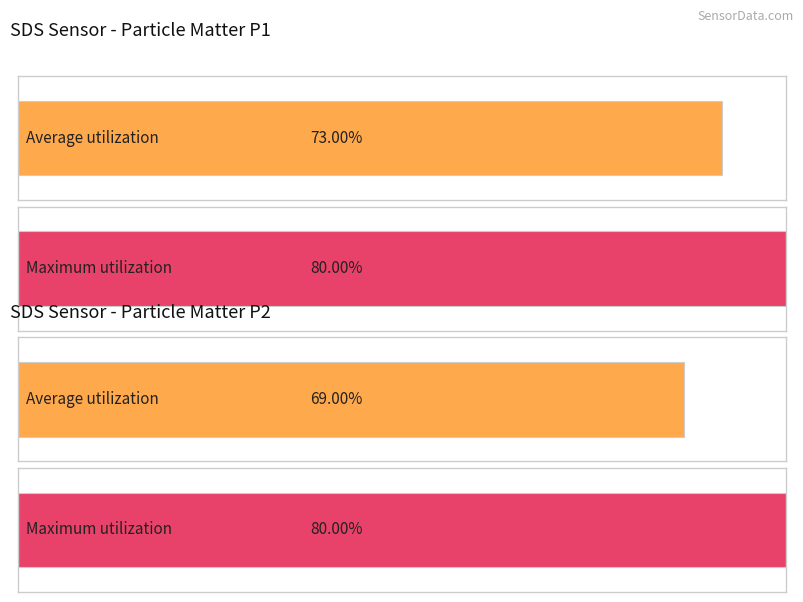

Does the chart contain stacked bars?

No